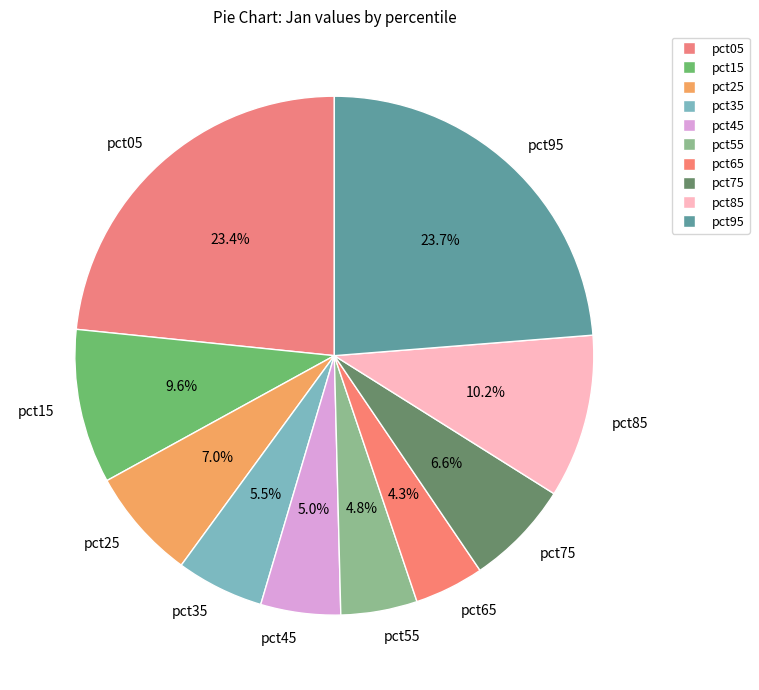

Combined, do pct85 and pct65 account for over 50%?

No